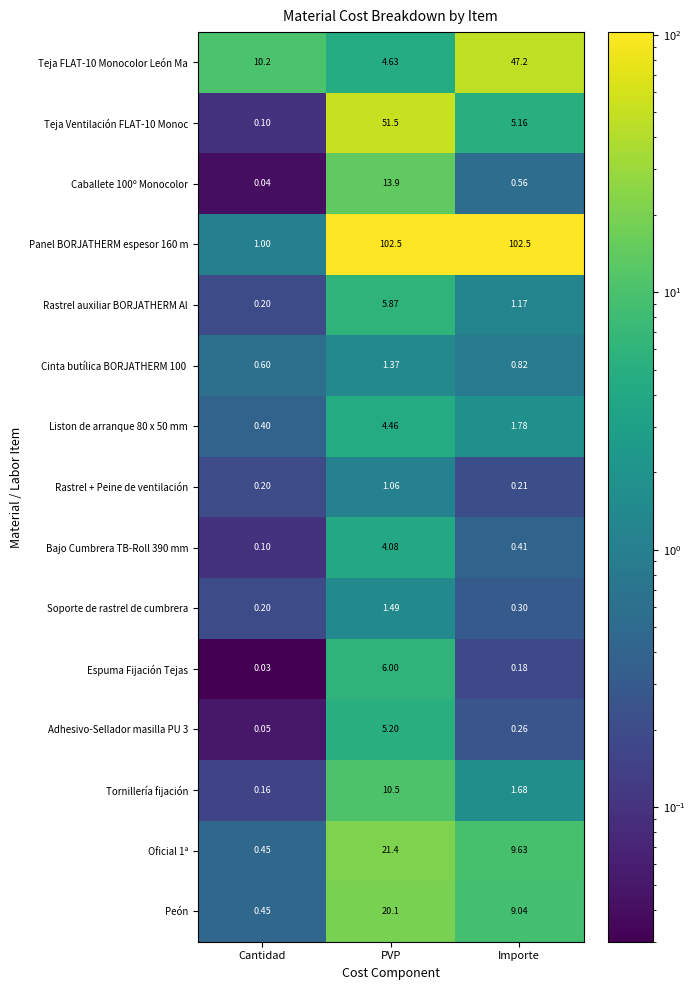

At which category is the sum across all series the highest?

PVP